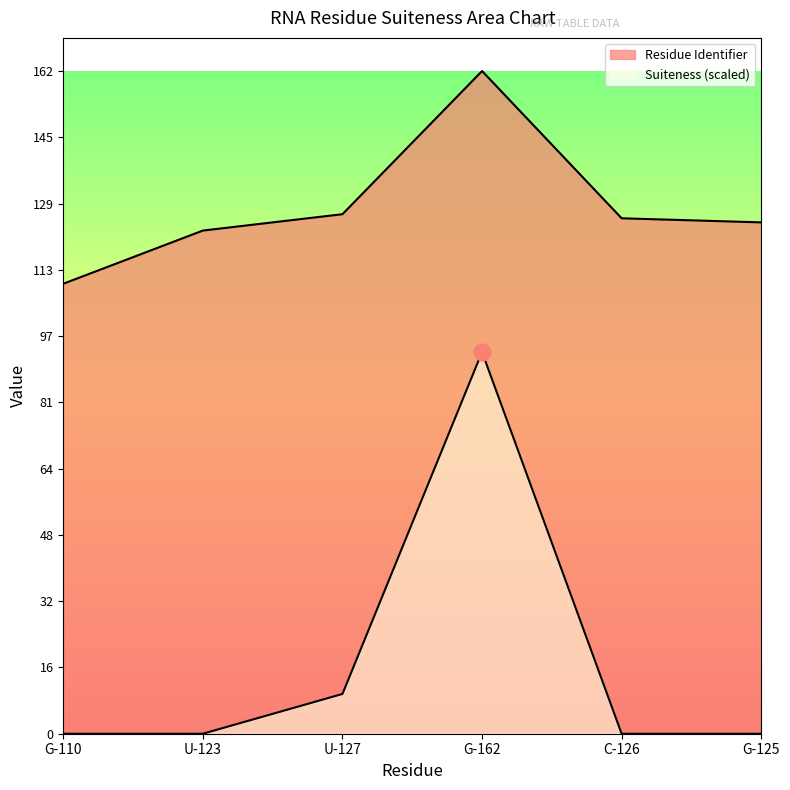

Which label corresponds to the smallest value in the chart?

G-110